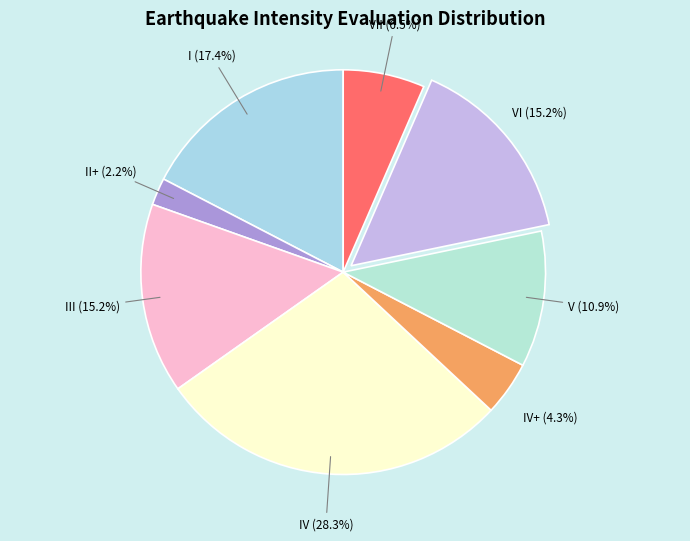

What is the ratio of the value at III to the value at V?

1.4